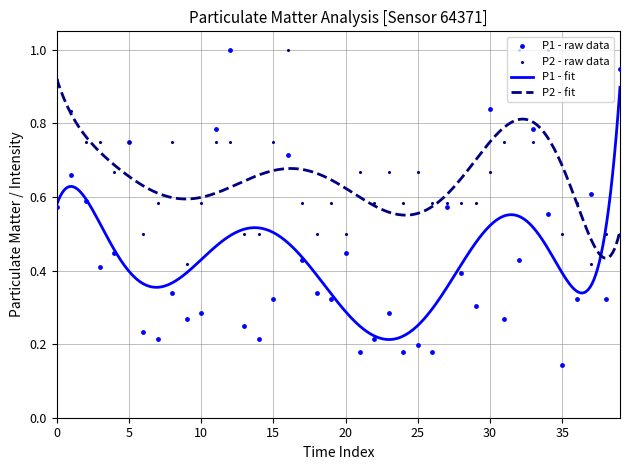

Is the value of P1 at 30 greater than the value of P2 at 22?

No